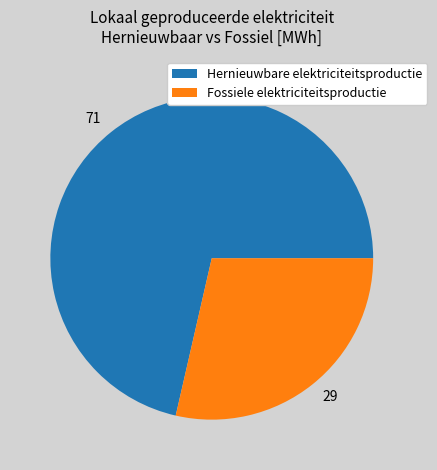

What is the majority slice?

Hernieuwbare elektriciteitsproductie